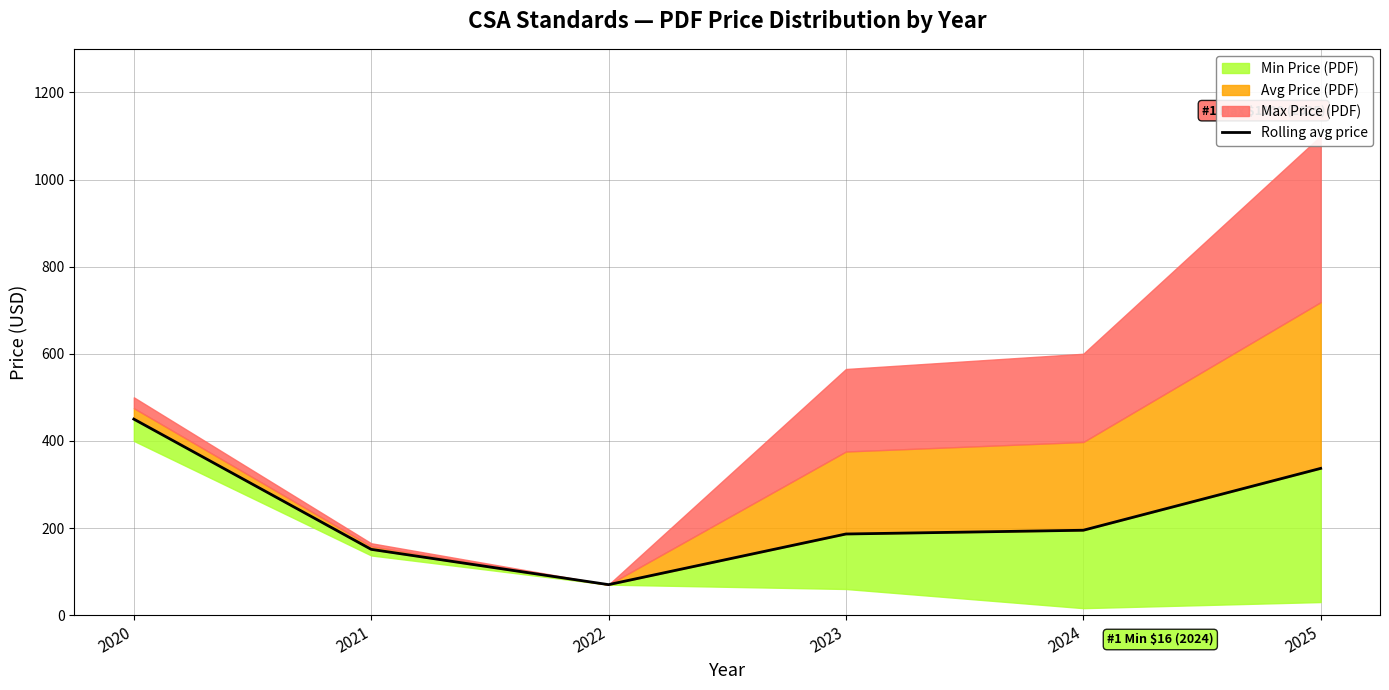

Reading left to right, transcribe all the data shown in this chart.

2020=450.0	2021=151.0	2022=70.0	2023=186.2	2024=194.9	2025=336.9